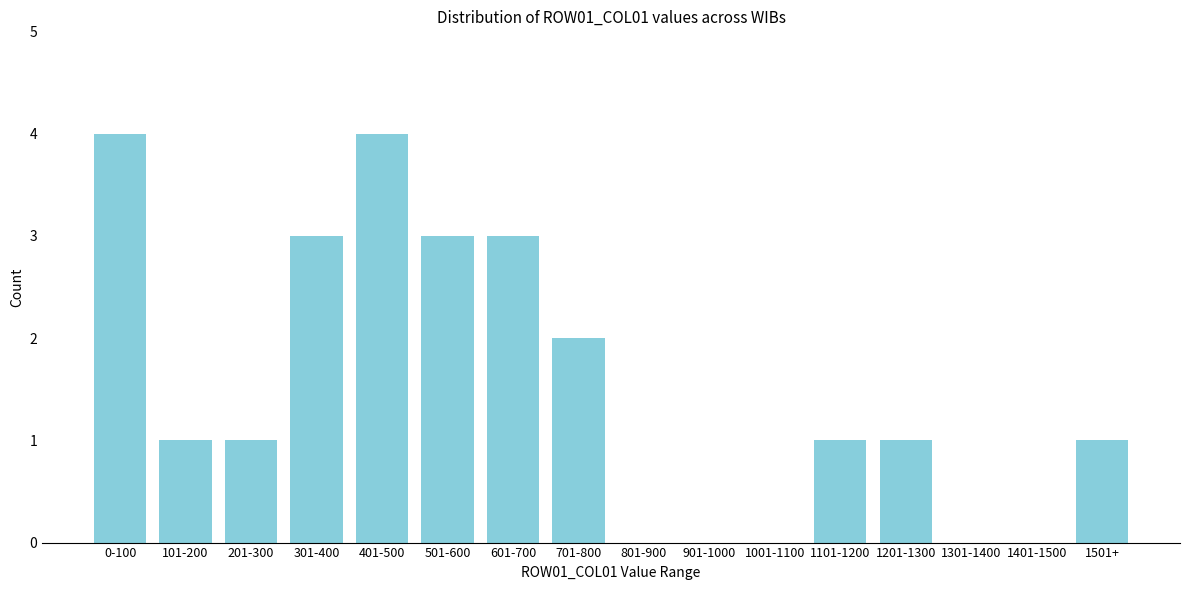

Reading left to right, extract all data points from this chart.

0-100=4	101-200=1	201-300=1	301-400=3	401-500=4	501-600=3	601-700=3	701-800=2	801-900=0	901-1000=0	1001-1100=0	1101-1200=1	1201-1300=1	1301-1400=0	1401-1500=0	1501+=1